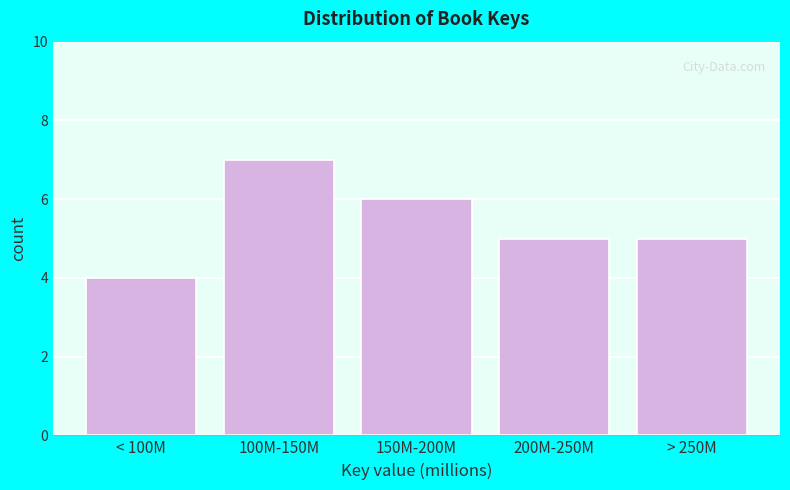

Reading left to right, what are all the values shown in this chart?

4	7	6	5	5